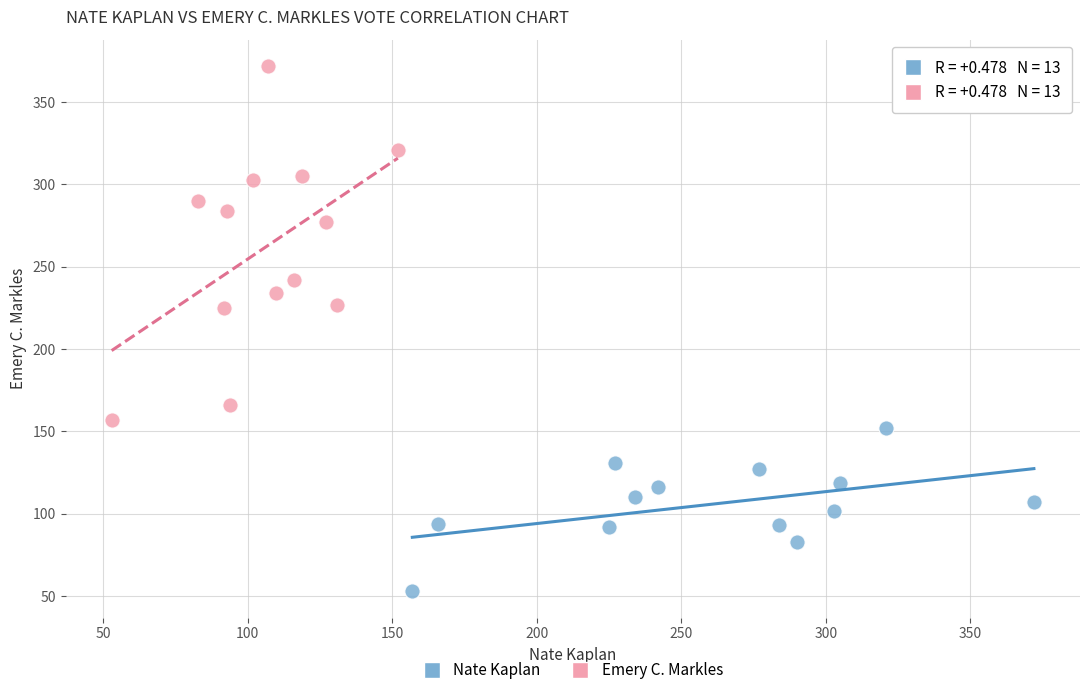

Which series contains the lowest Y value?

Nate Kaplan